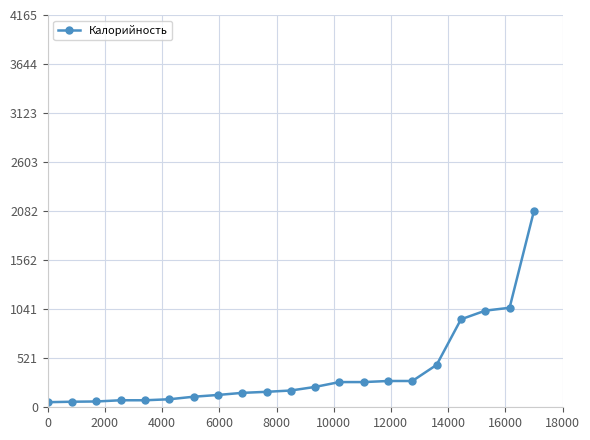

What is the greatest value displayed?

2082.3